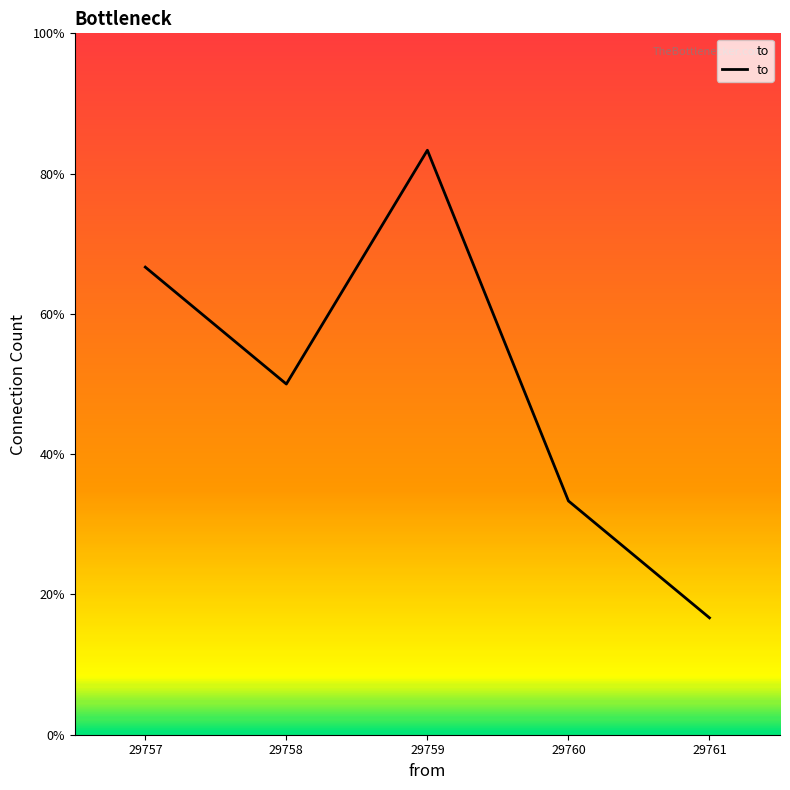

Which category has the highest value across all series?

29759